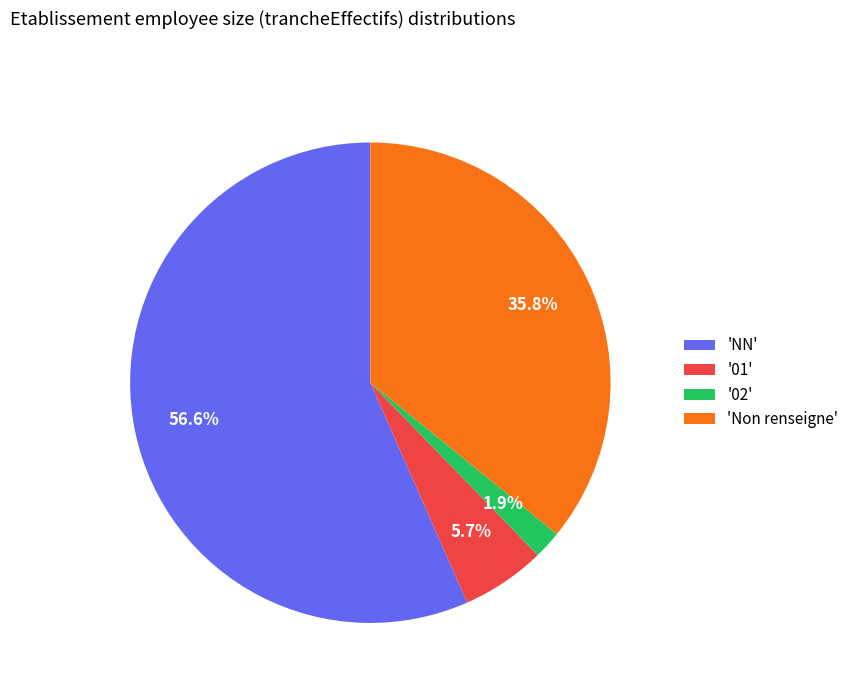

Count the number of slices in the pie.

4